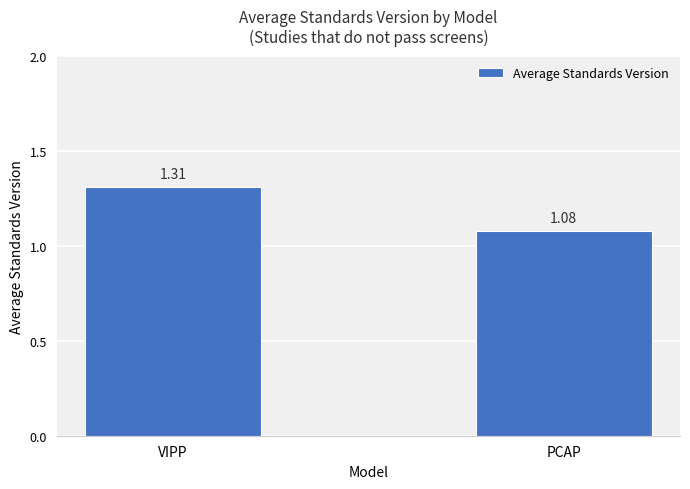

What is the average value?

1.2